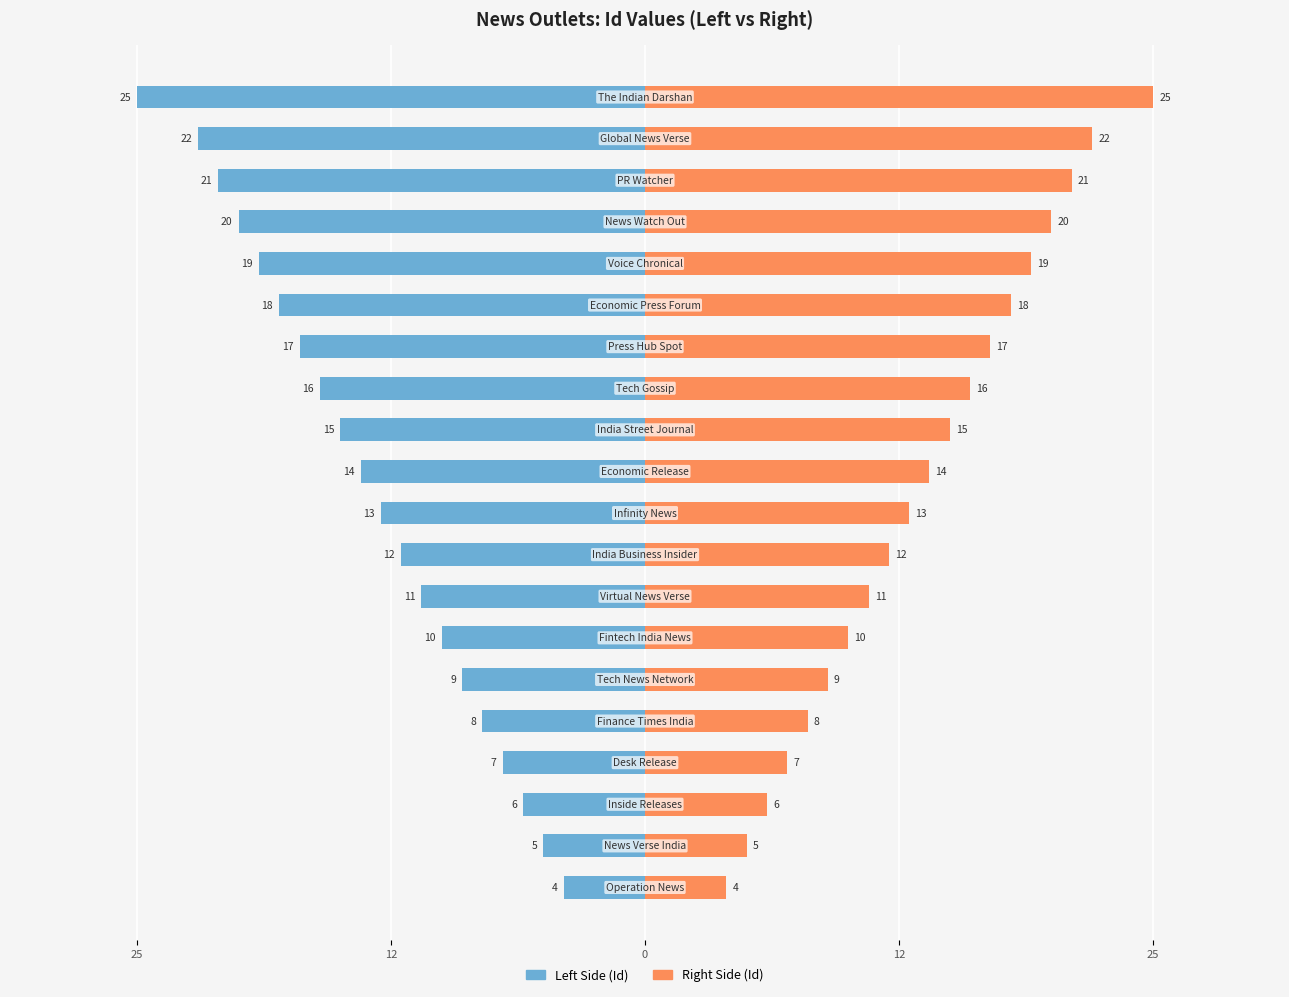

True or false: Id (right) has a value of 7 at 9.

False